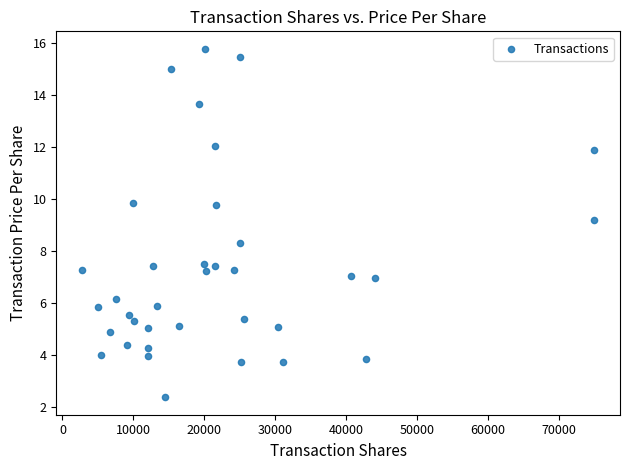

What is the range of Y values (max minus min)?

13.4